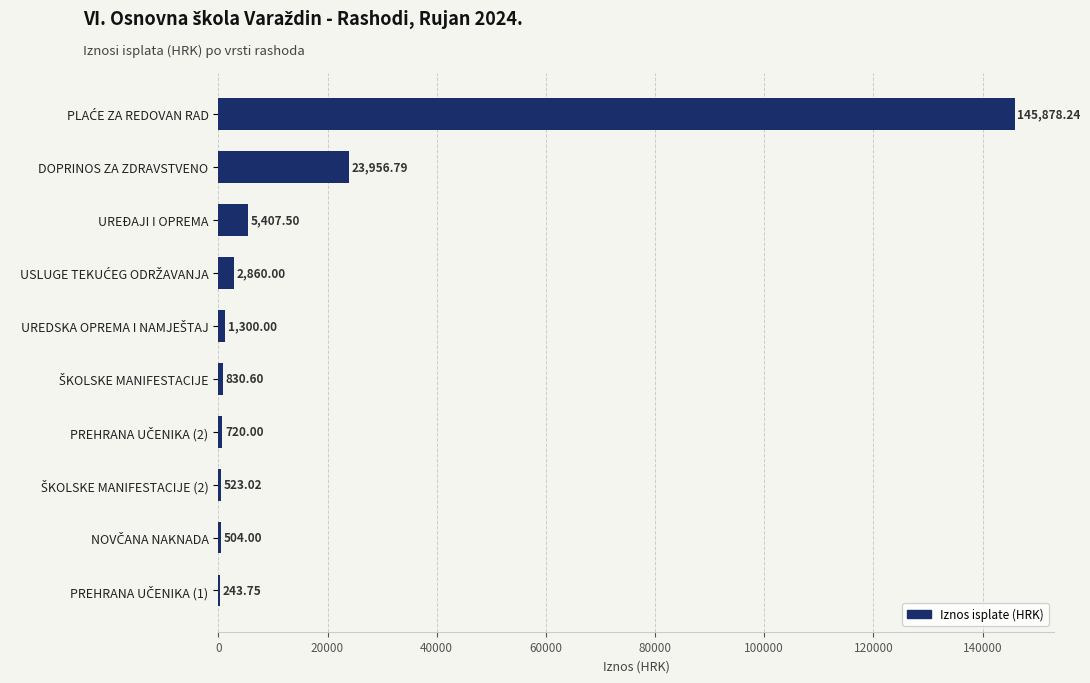

What is the sum of all values?

182223.9